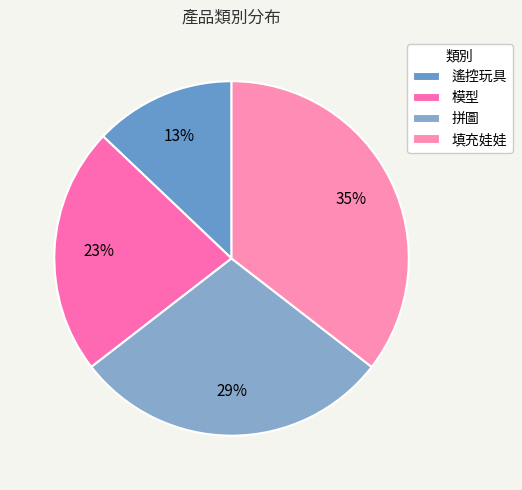

To the nearest percent, what portion does 拼圖 represent?

29%